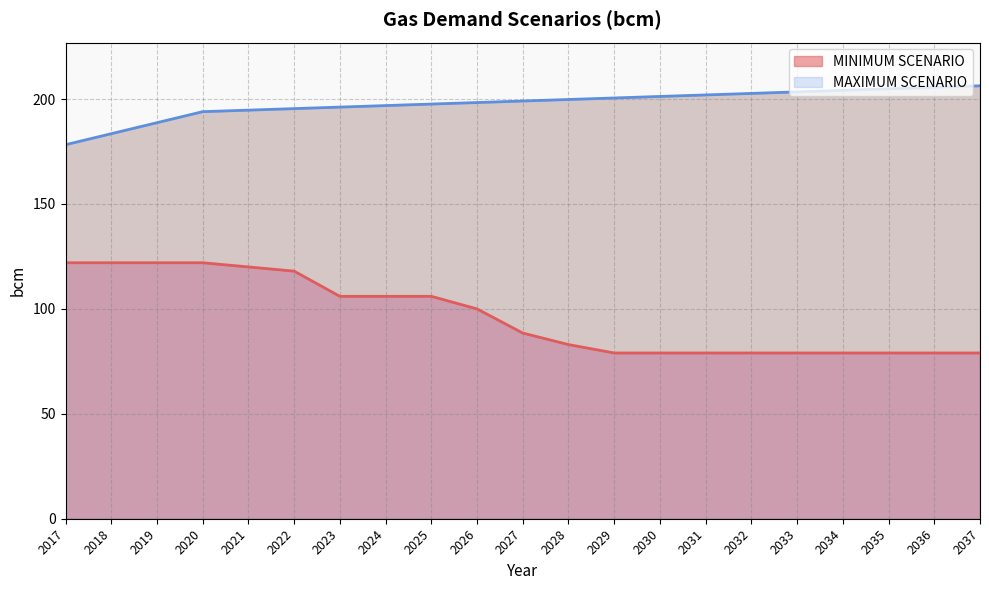

Between 2024 and 2020, which is larger?

2020